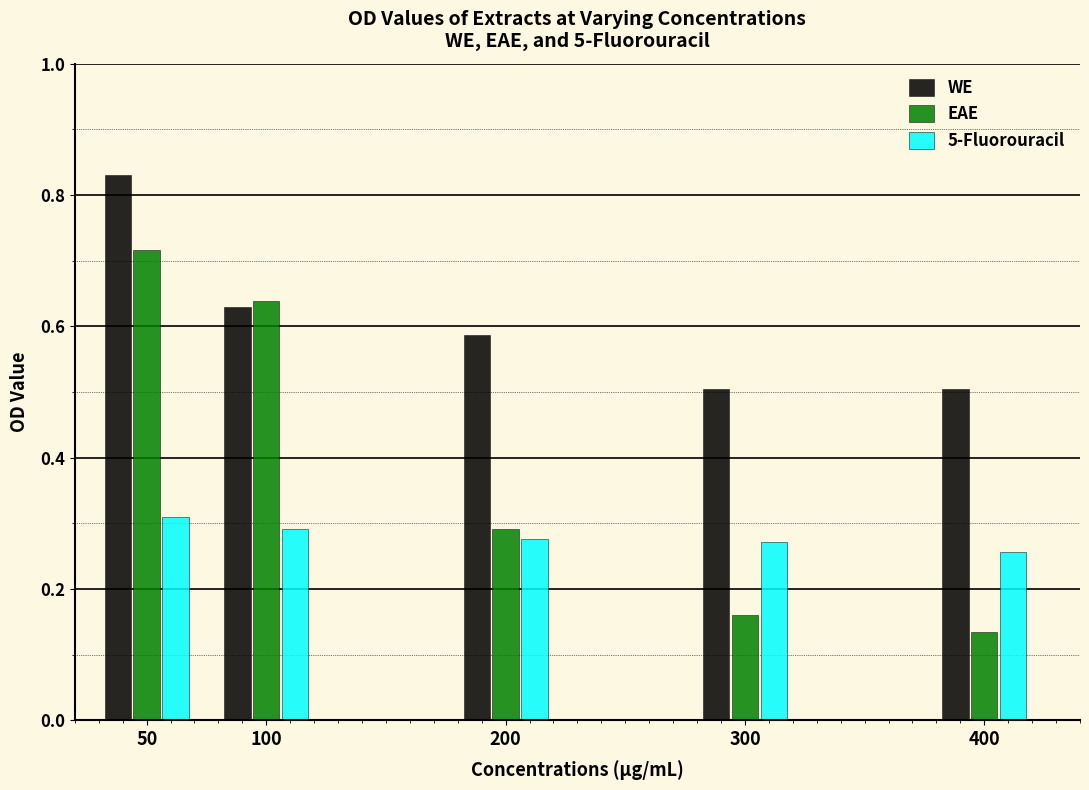

At 400, list the series in order from largest to smallest.

WE, 5-Fluorouracil, EAE